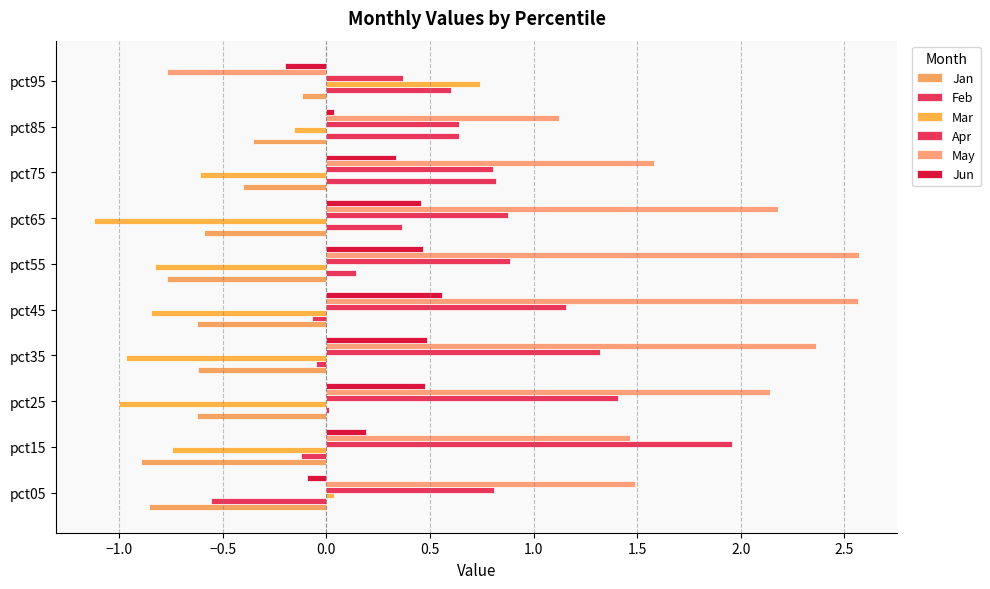

Rank the series by their maximum value, from lowest to highest.

Jan, Jun, Mar, Feb, Apr, May